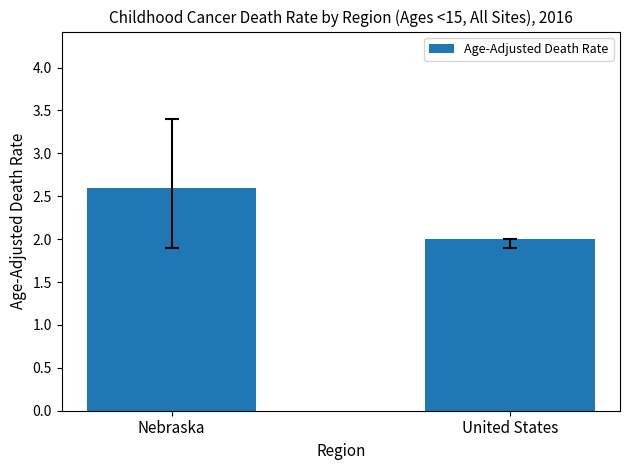

List the labels in order of value, largest first.

Nebraska, United States